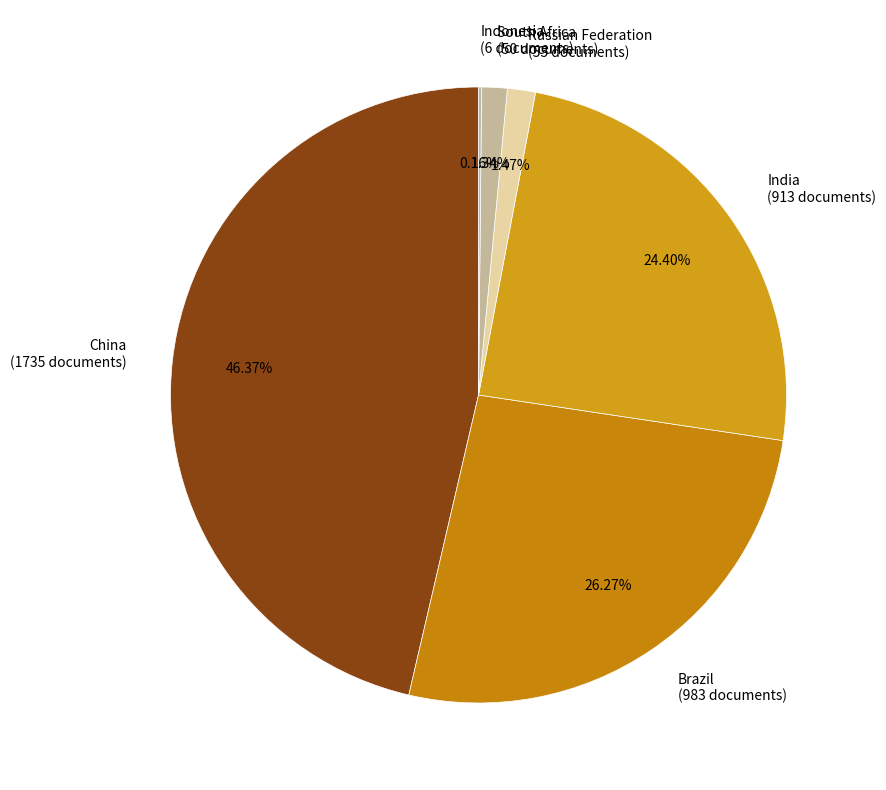

Approximately how many times larger is the value at China (1735 documents) compared to Russian Federation (55 documents)?

31.5